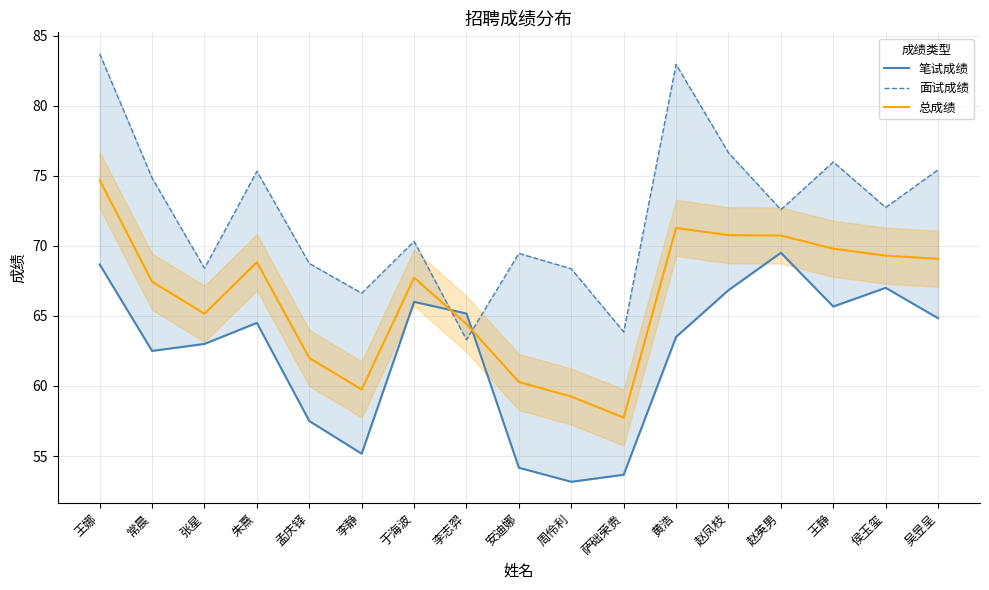

What value does the 笔试成绩 series have at 赵英男?

69.5